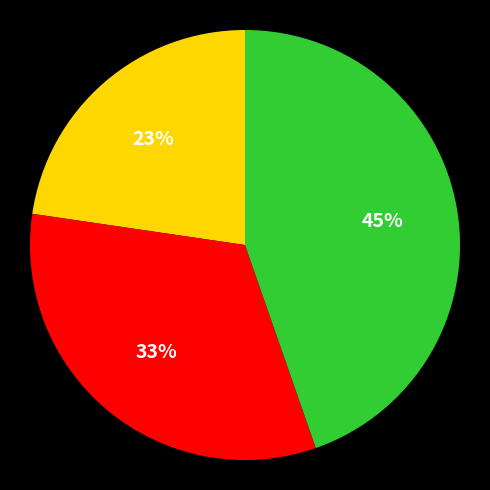

To the nearest percent, what is the average slice percentage?

33%